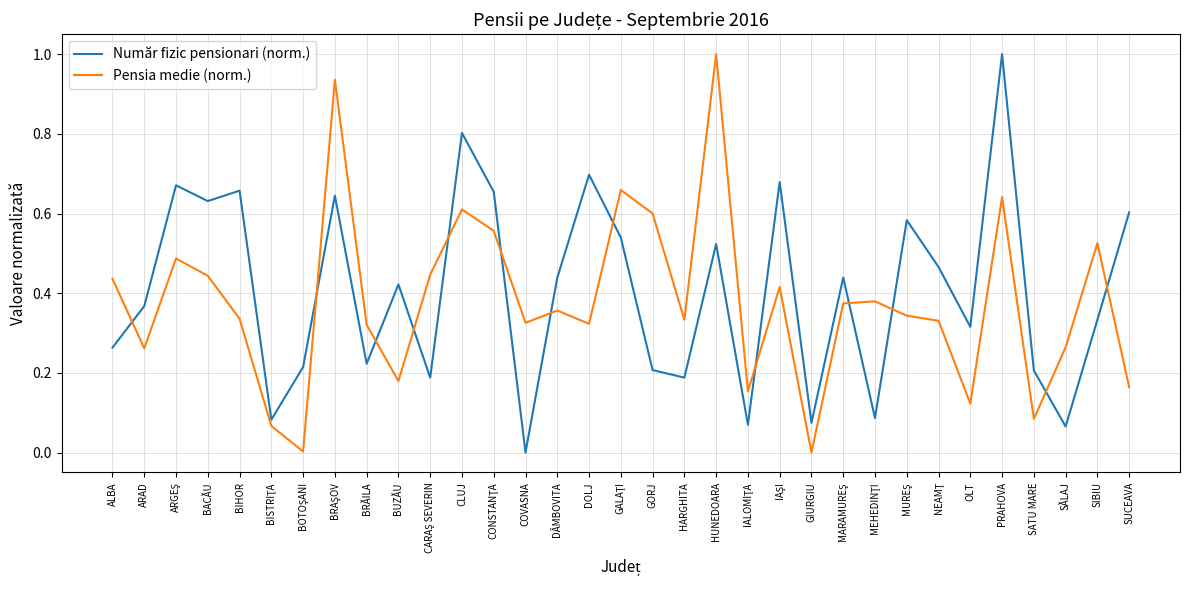

Is this an area chart (filled region under the line)?

No